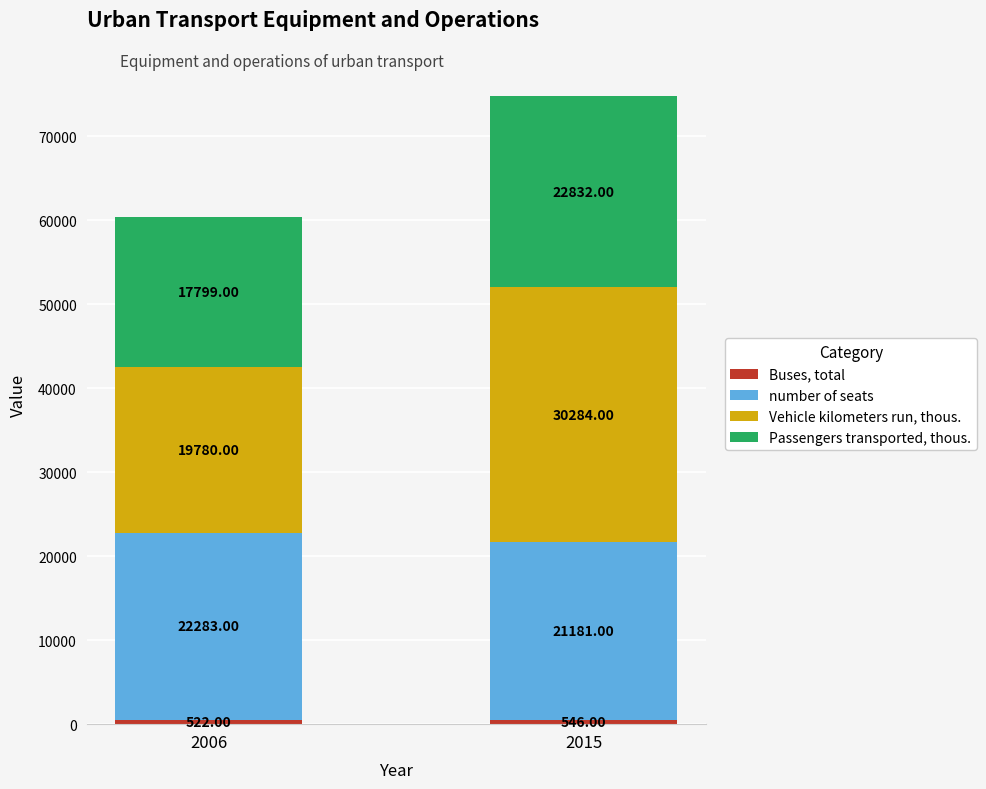

What is the total value across all series at 2006?

60384